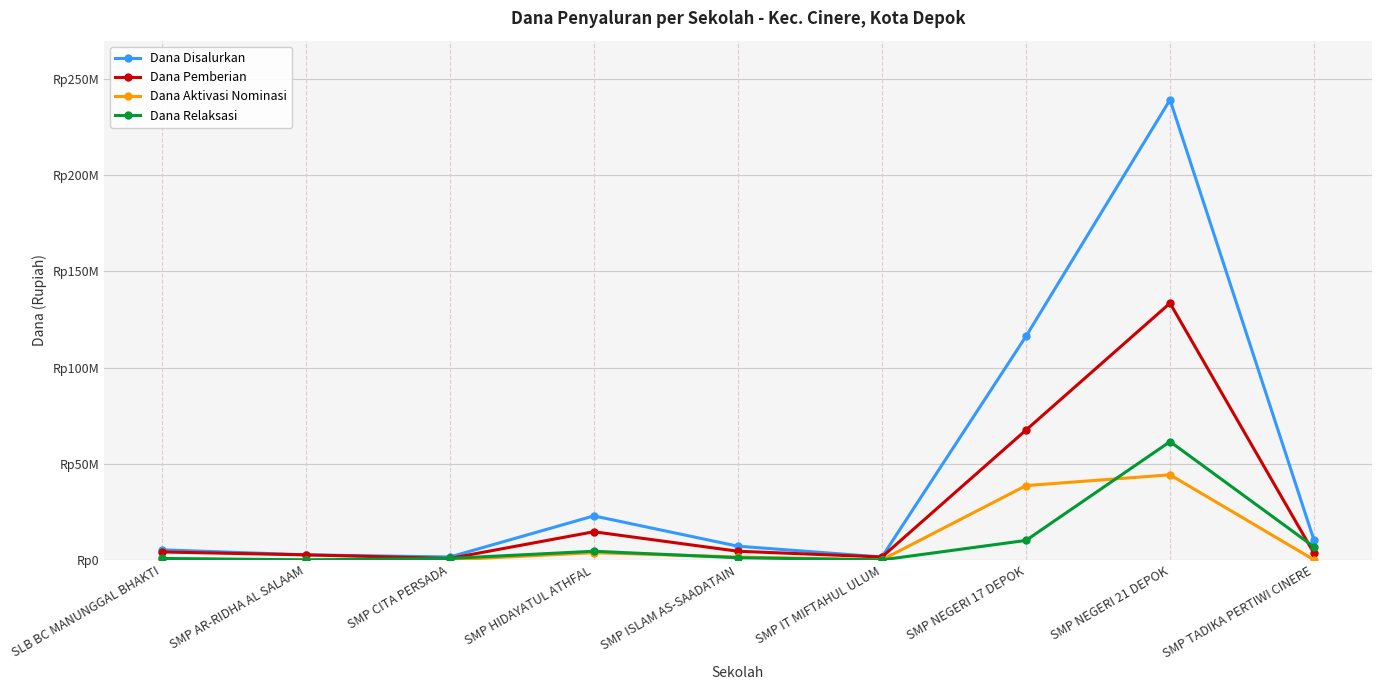

Is this an area chart (filled region under the line)?

No